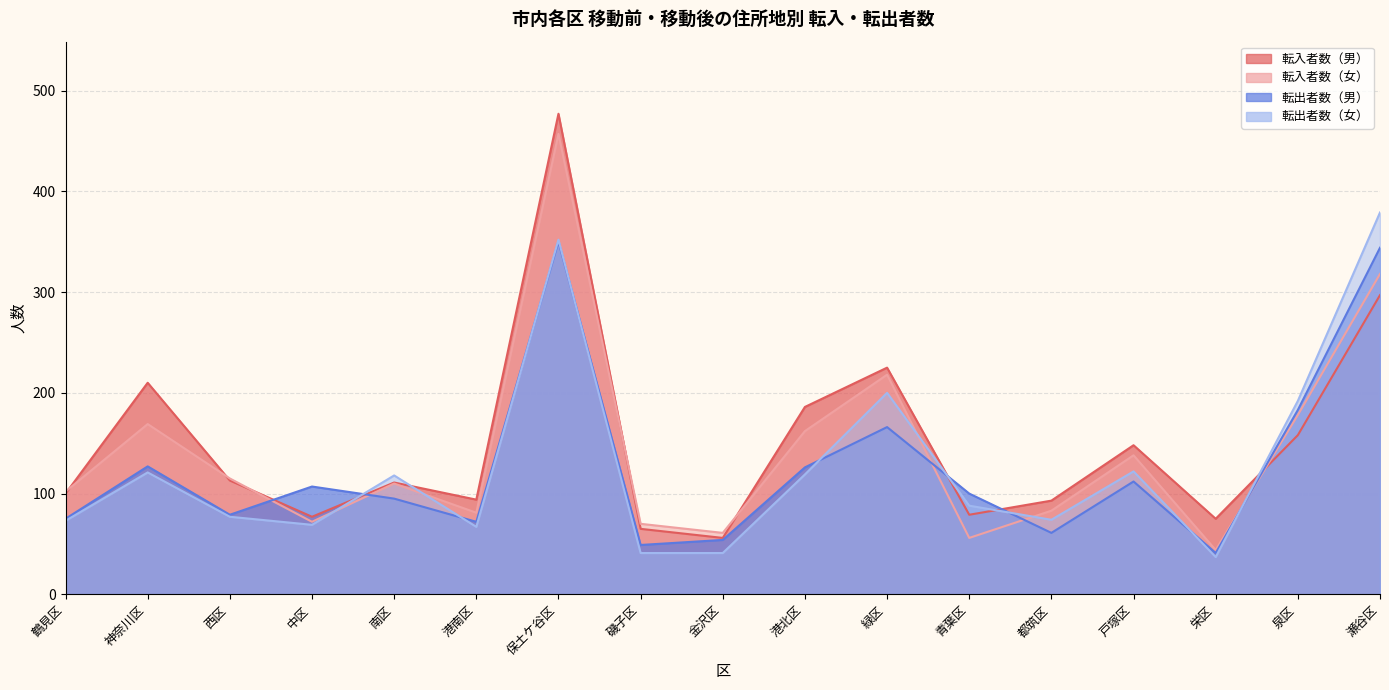

What is the sum of the 転出者数（男） values at 栄区 and 保土ケ谷区?

391